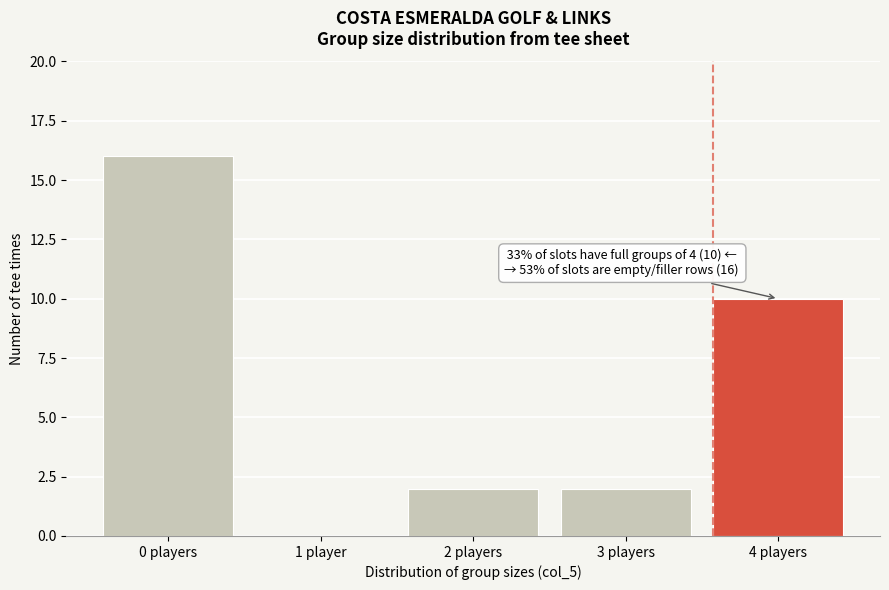

Reading left to right, what are all the values shown in this chart?

0 players=16	1 player=0	2 players=2	3 players=2	4 players=10